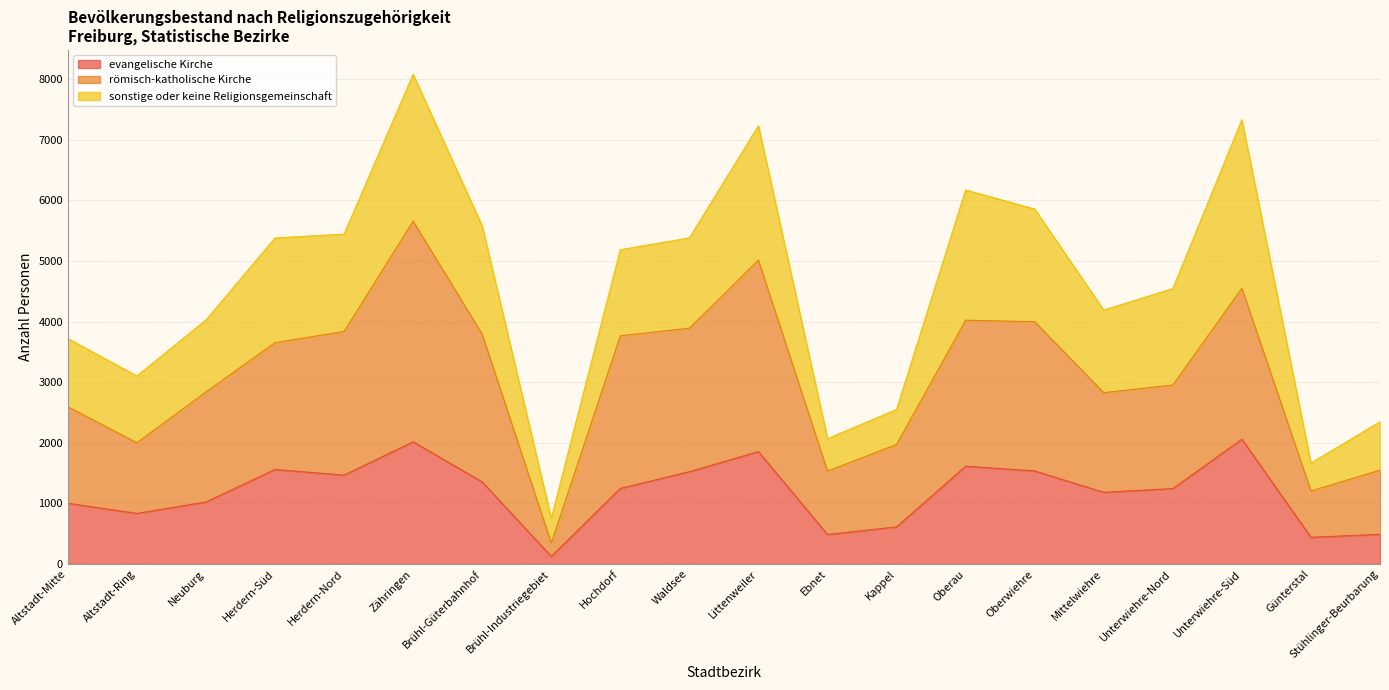

True or false: römisch-katholische Kirche and evangelische Kirche cross at least once.

False